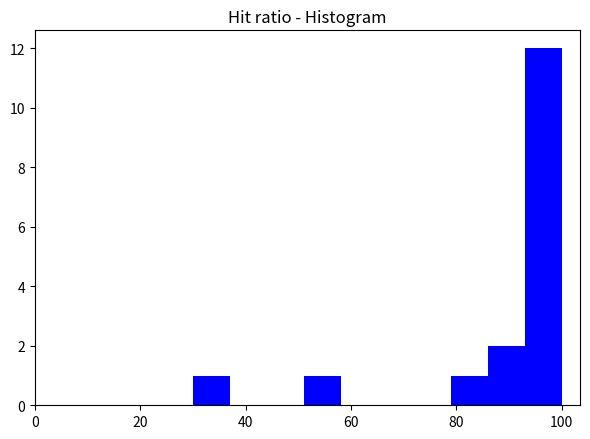

Read against the x-axis, roughly where is the centre of the tallest bar?

96